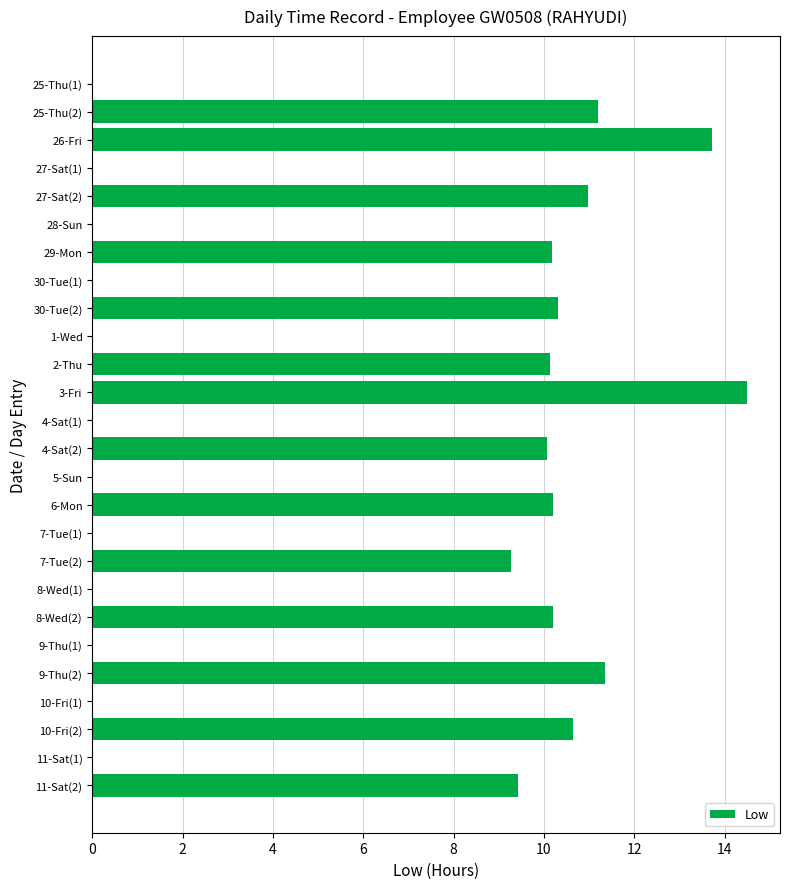

Which has a higher value, 3-Fri or 27-Sat(1)?

3-Fri